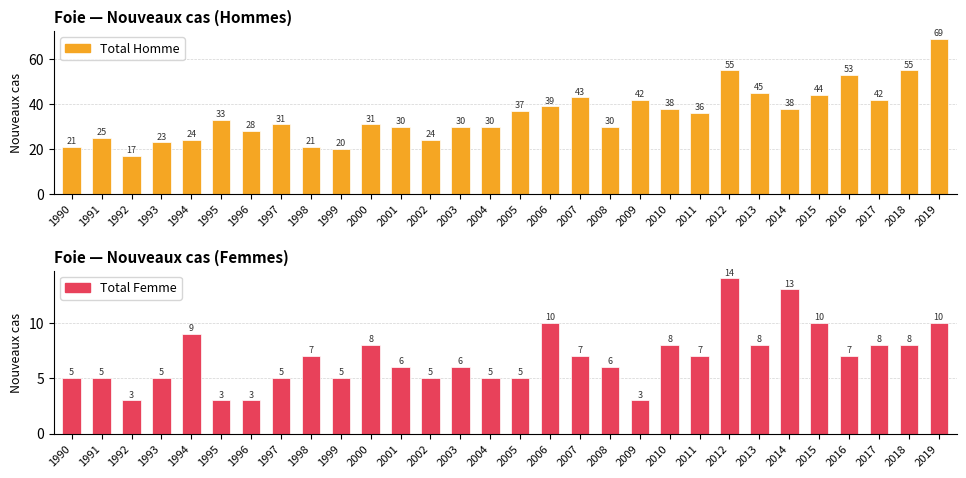

Which category has the highest value in the Total Homme series?

2019